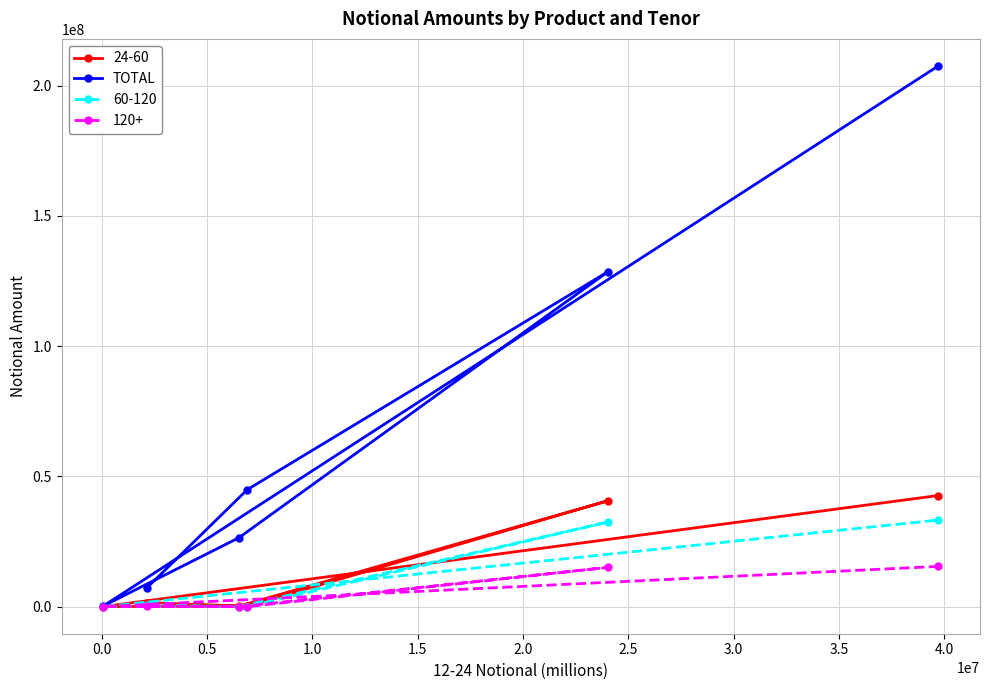

Which series has the largest total across all categories?

TOTAL